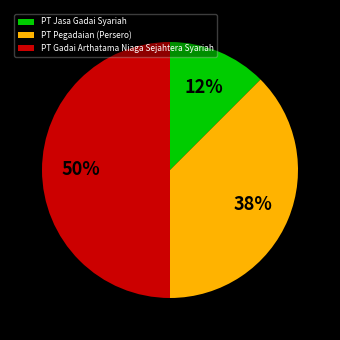

True or false: PT Gadai Arthatama Niaga Sejahtera Syariah accounts for 50% of the total.

True